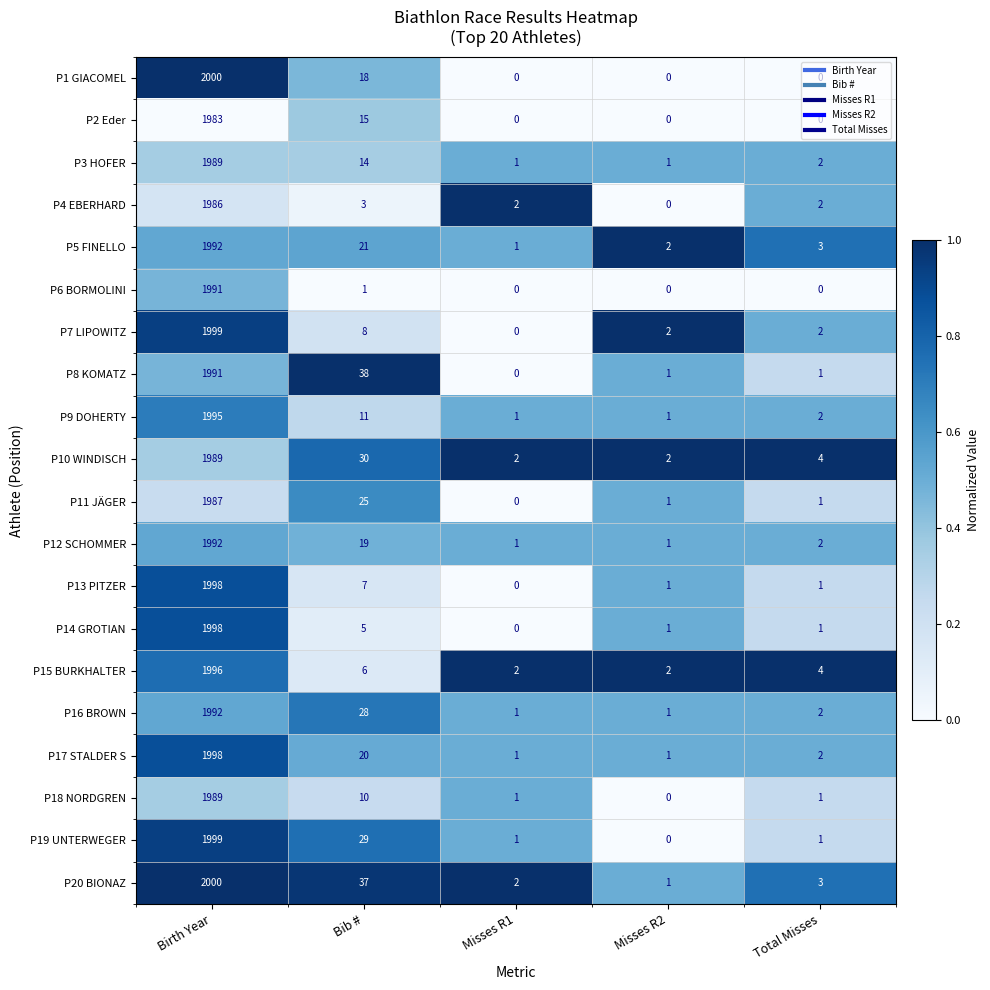

List the labels in order of P5 FINELLO value, smallest first.

Misses R1, Misses R2, Total Misses, Bib #, Birth Year